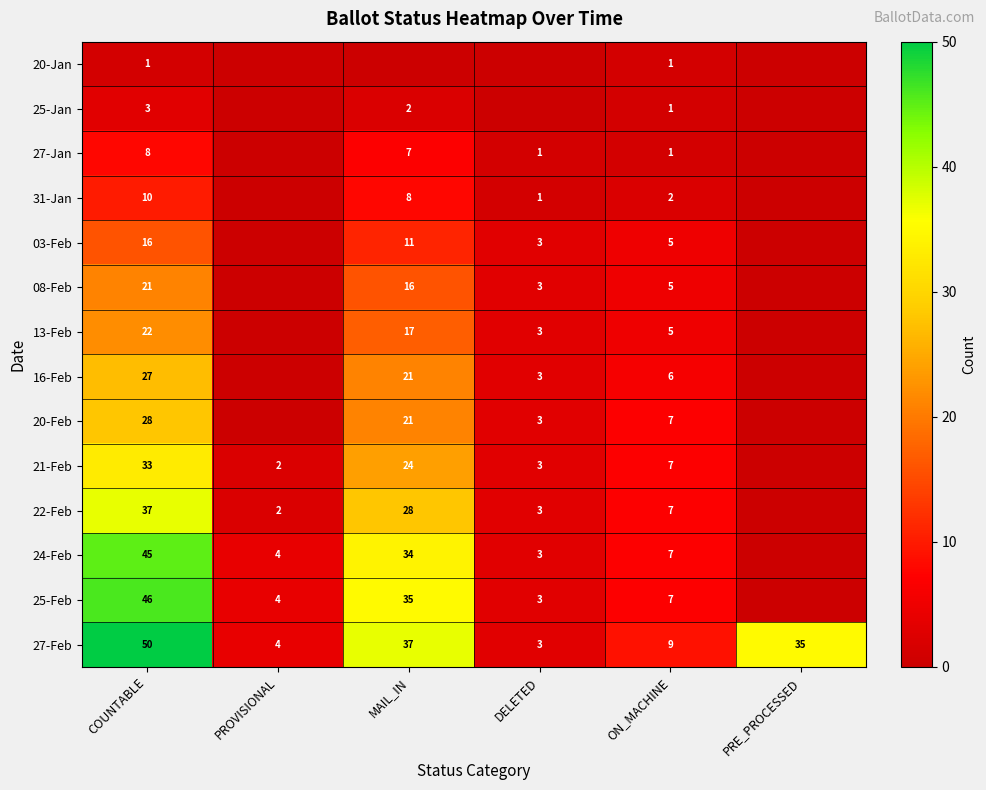

Is it true that 25-Feb equals 1 at DELETED?

False